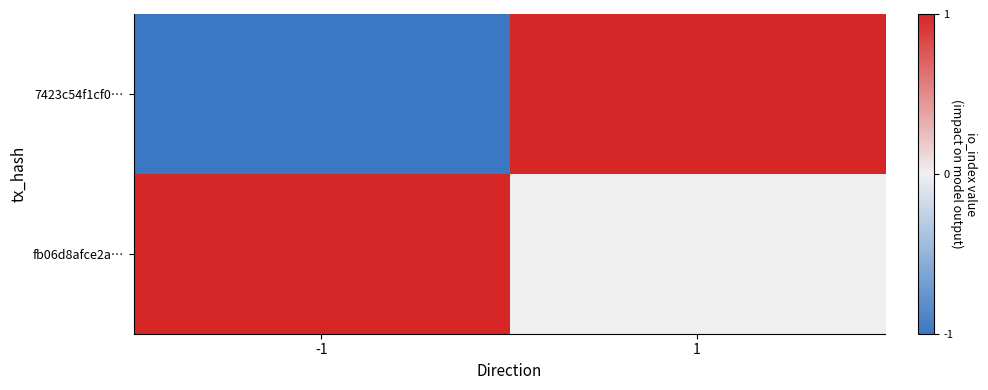

How many categories are shown in the chart?

2